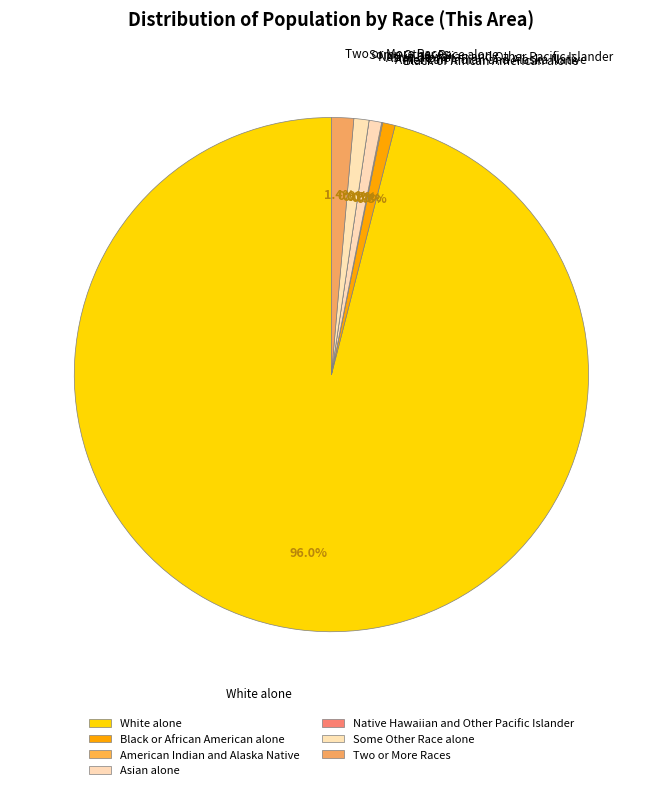

The Two or More Races slice represents 1% of the pie. True or false?

True